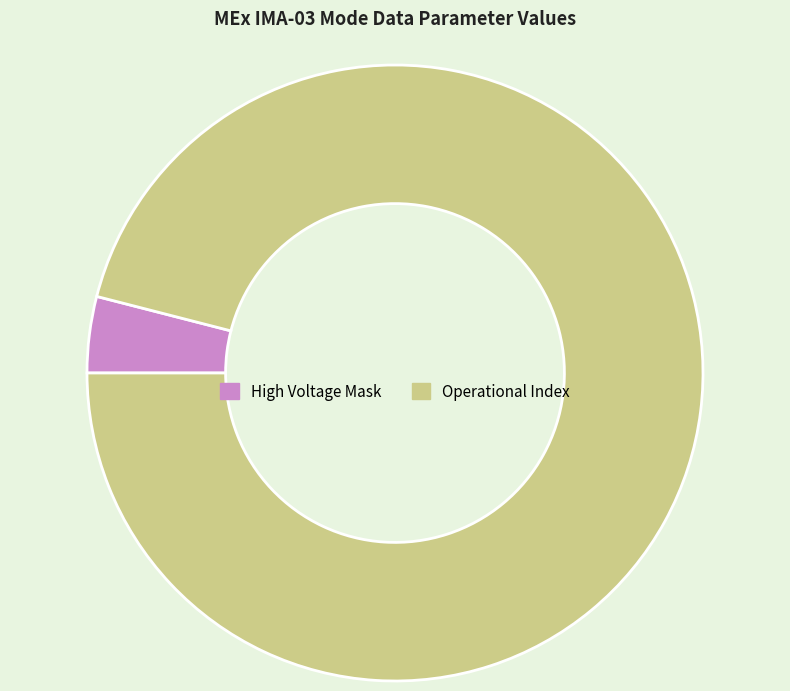

Which slice represents more than half of the pie?

Operational Index